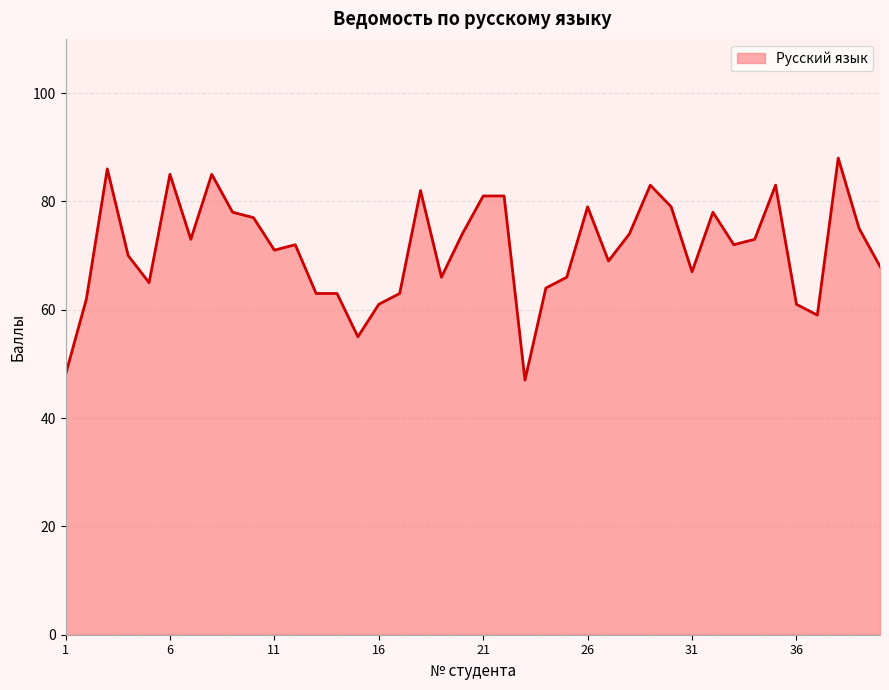

What is the minimum value shown in the chart?

47